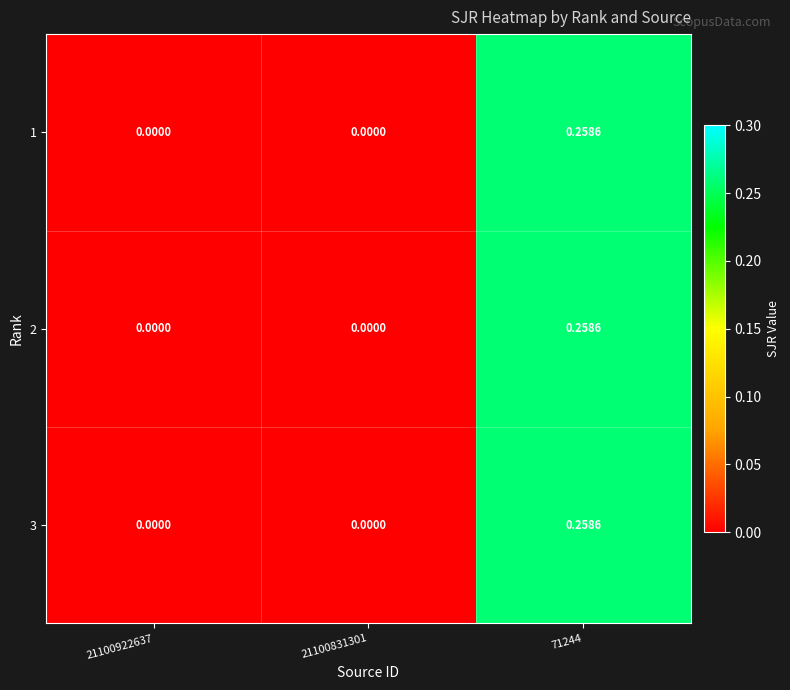

How many distinct data groups are displayed?

3